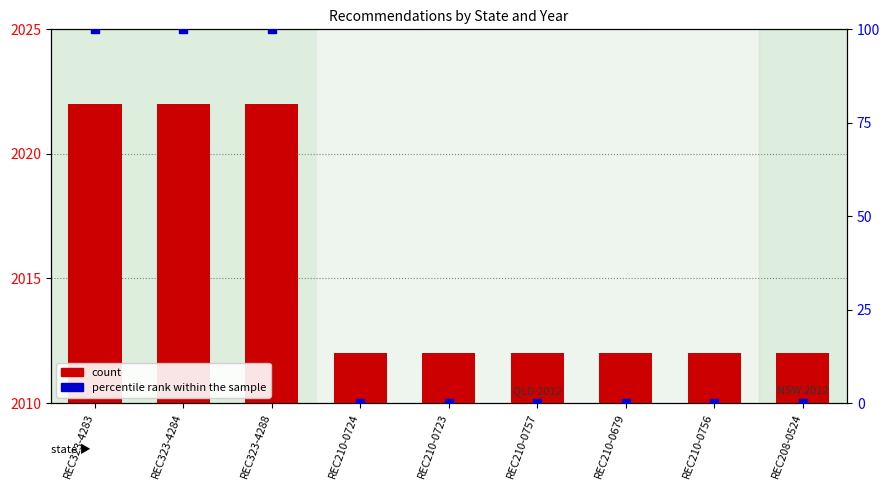

Is the value of percentile rank within the sample at REC210-0724 greater than the value of count at REC210-0757?

No